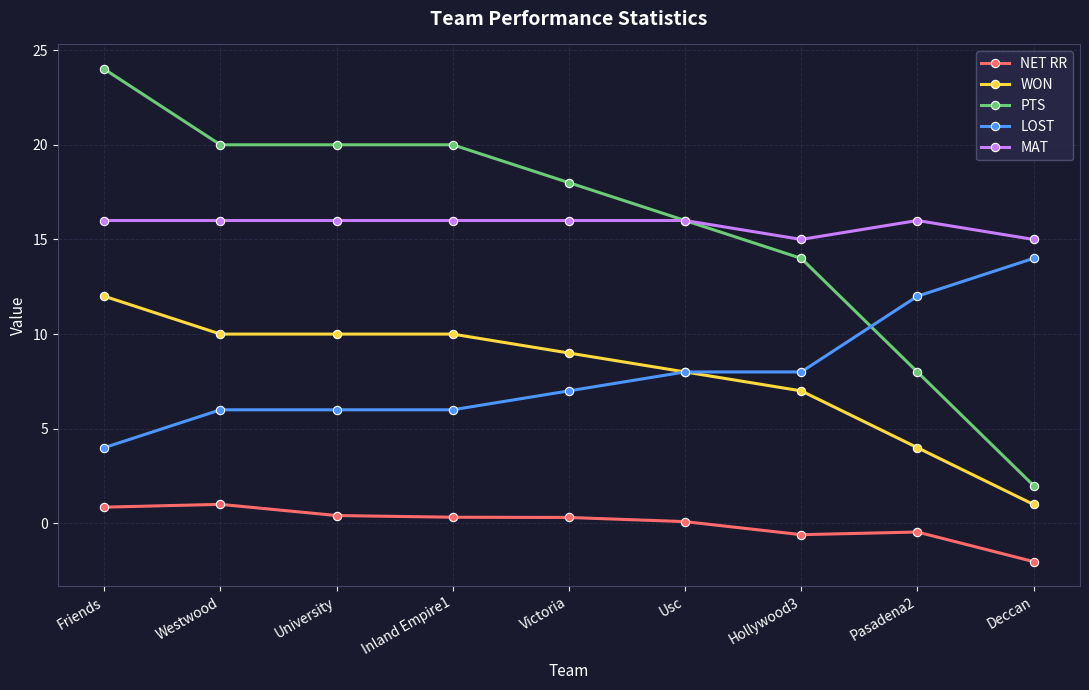

List the series in order of their peak value, highest first.

PTS, MAT, LOST, WON, NET RR